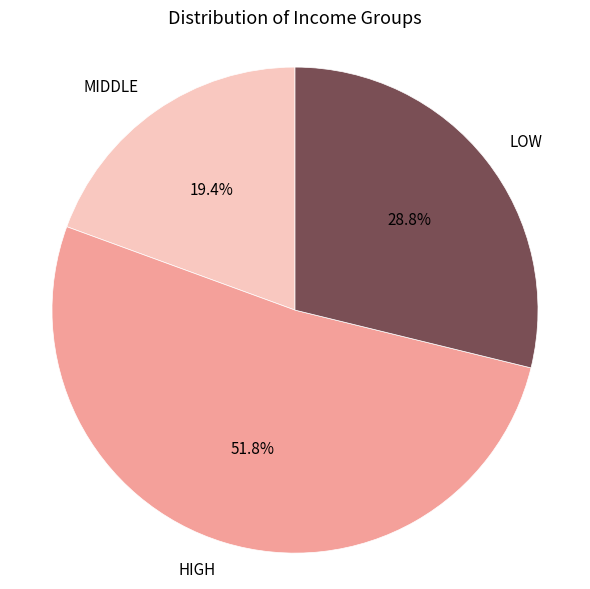

What percentage is NOT represented by MIDDLE?

80.6%